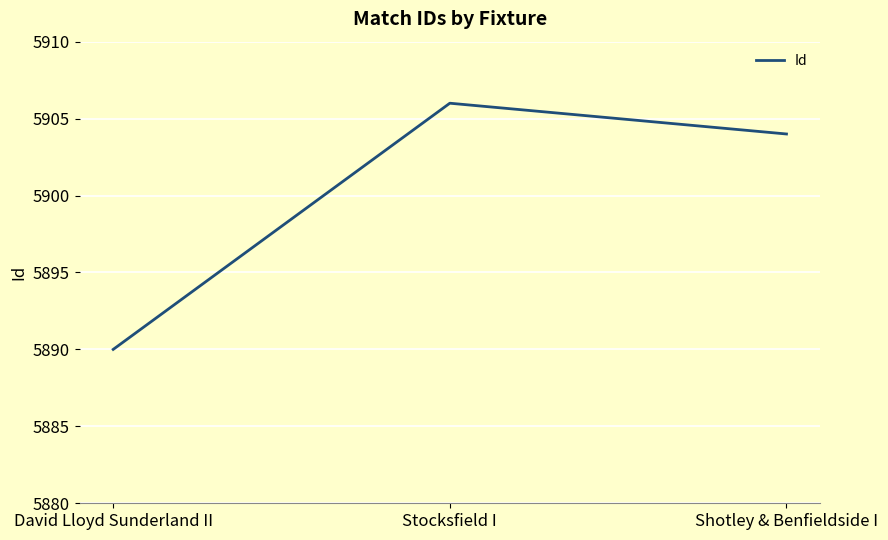

List the labels in order of value, largest first.

Stocksfield I, Shotley & Benfieldside I, David Lloyd Sunderland II